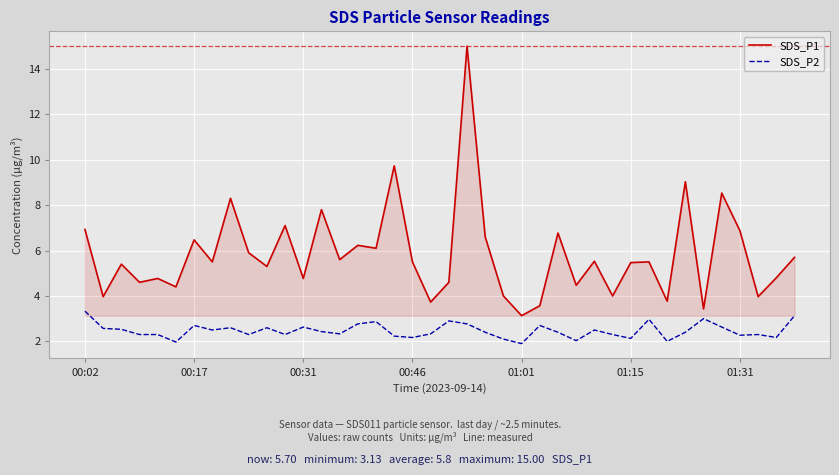

Which series has the widest spread of values?

SDS_P1